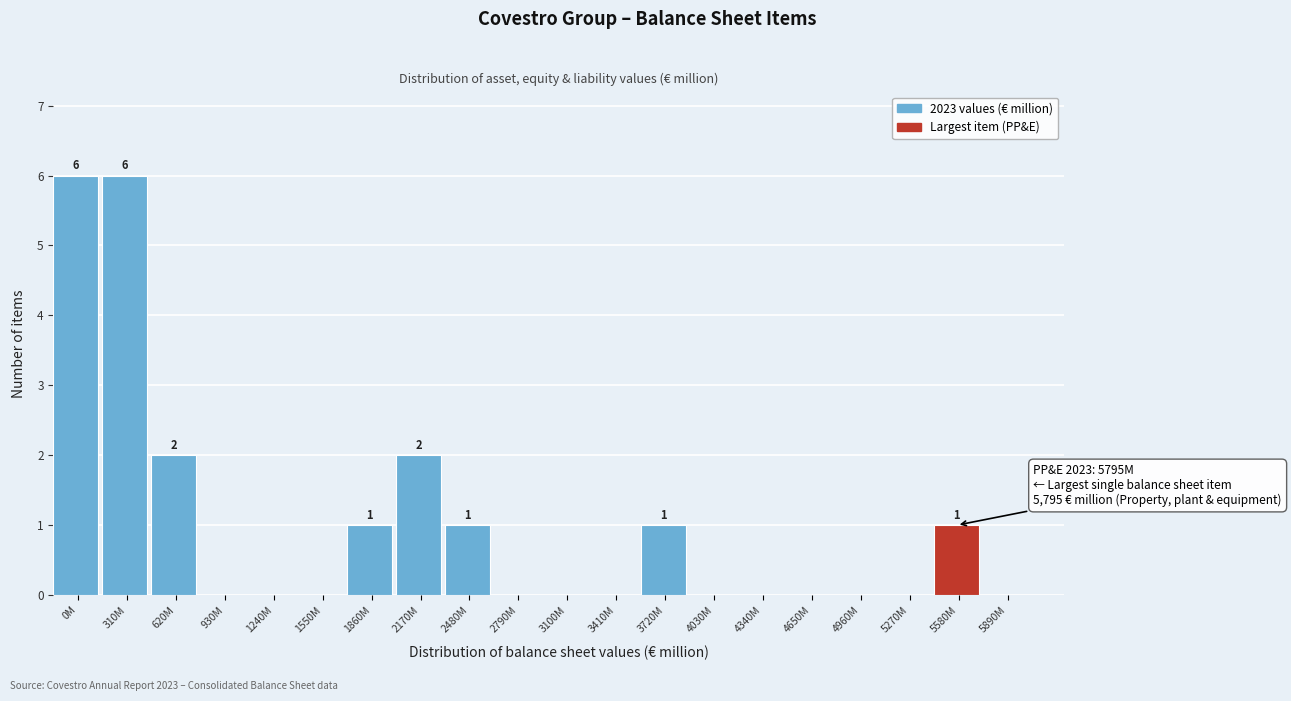

Reading left to right, transcribe all the data shown in this chart.

0M=6	310M=6	620M=2	930M=0	1240M=0	1550M=0	1860M=1	2170M=2	2480M=1	2790M=0	3100M=0	3410M=0	3720M=1	4030M=0	4340M=0	4650M=0	4960M=0	5270M=0	5580M=1	5890M=0